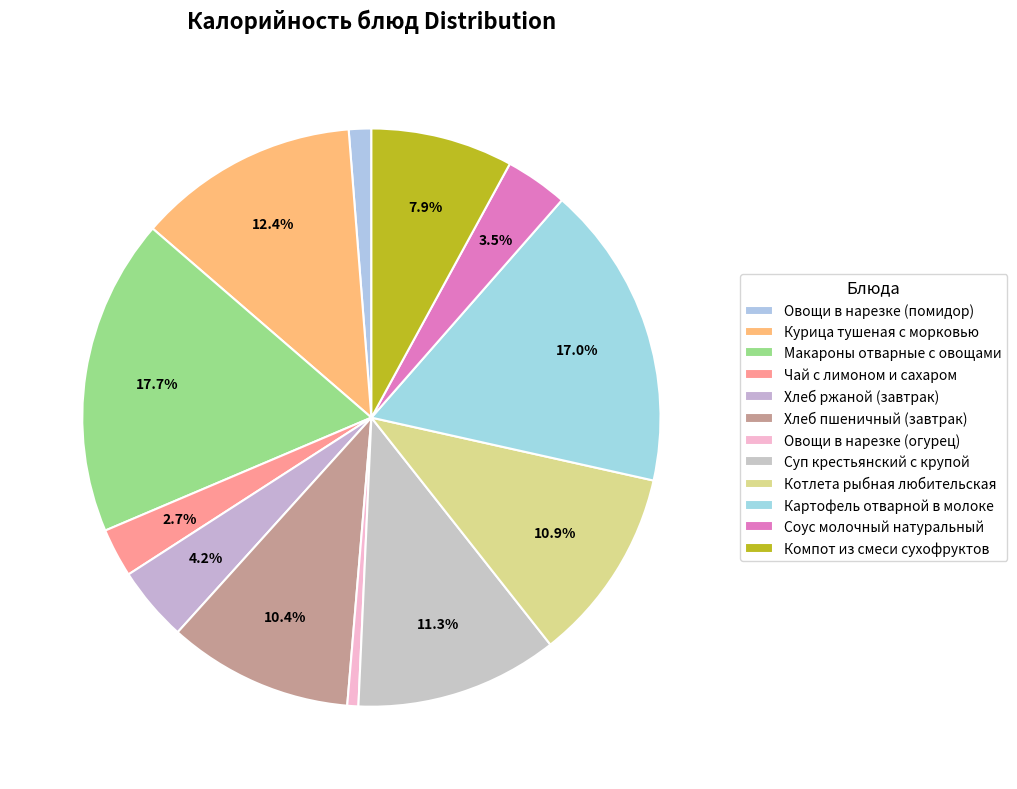

Is there any slice that represents more than half of the pie?

No